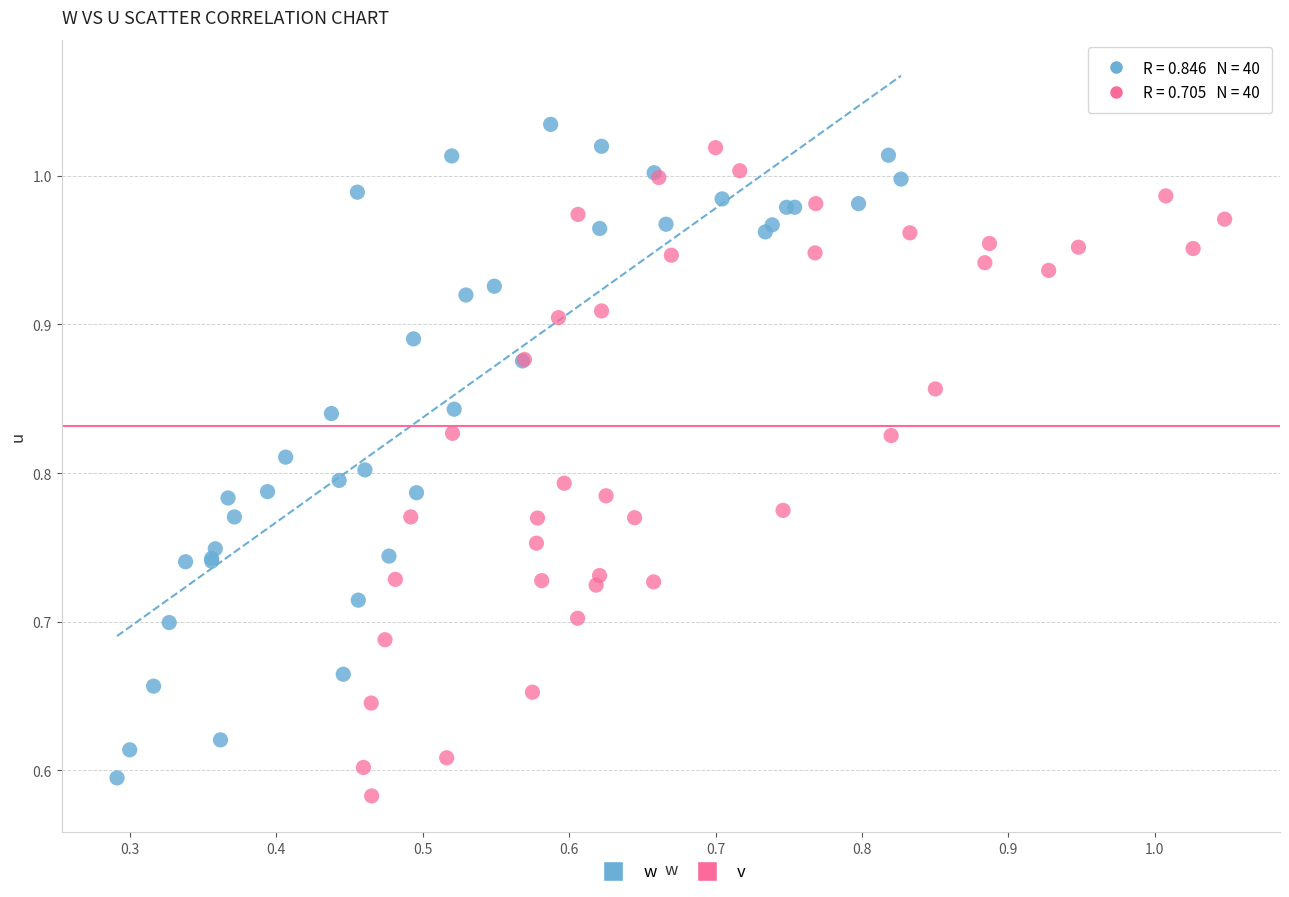

Which series has the largest Y range (max minus min)?

w